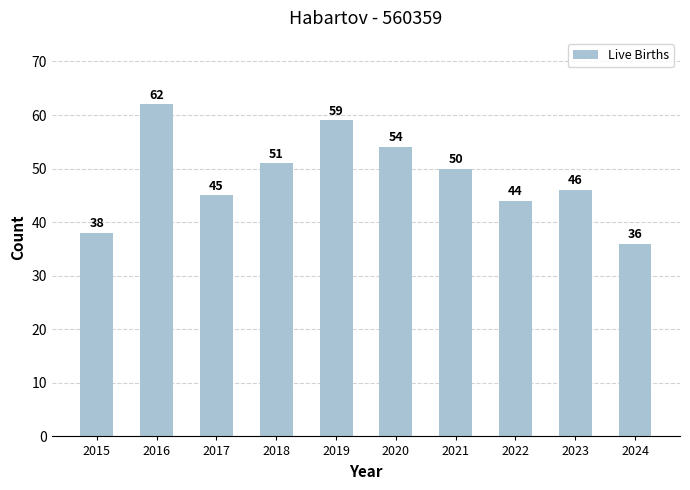

Is it true that the value at 2022 is 12?

False